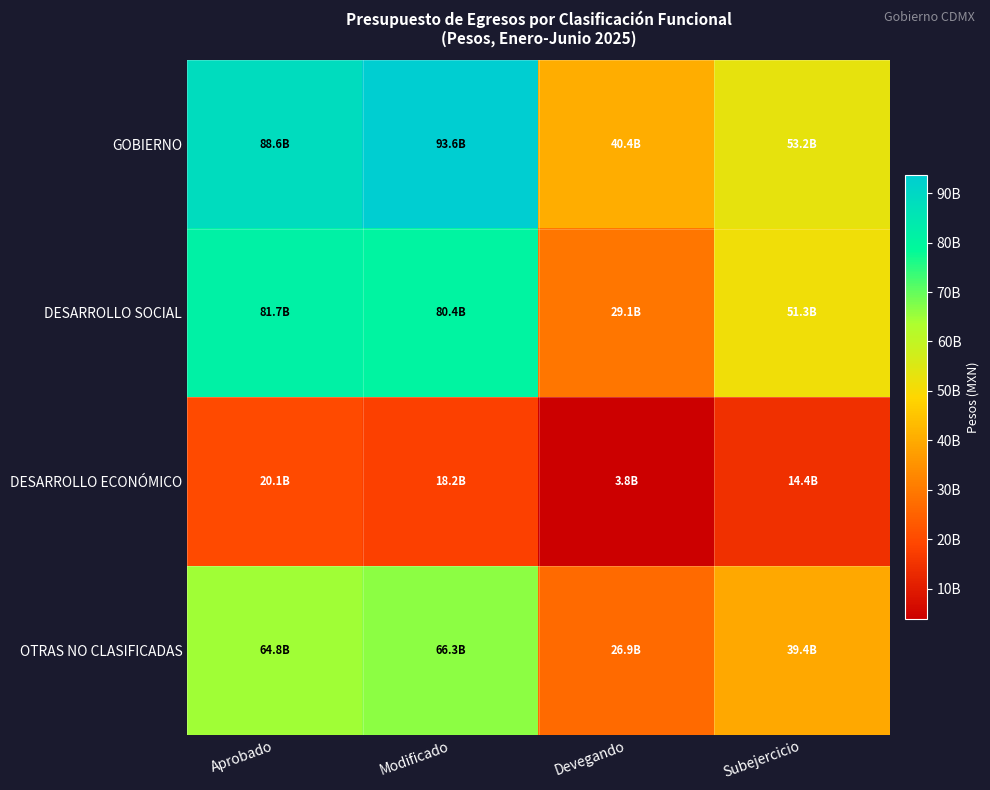

Reading right to left, extract all data points from this chart.

GOBIERNO: Subejercicio=53189018040	Devegando=40442838928	Modificado=93631856968	Aprobado=88637968021
DESARROLLO SOCIAL: Subejercicio=51303276270	Devegando=29088764262	Modificado=80392040532	Aprobado=81686051836
DESARROLLO ECONÓMICO: Subejercicio=14384698135	Devegando=3809277866	Modificado=18193976001	Aprobado=20133410858
OTRAS NO CLASIFICADAS: Subejercicio=39405672576	Devegando=26903337744	Modificado=66309010320	Aprobado=64786289763